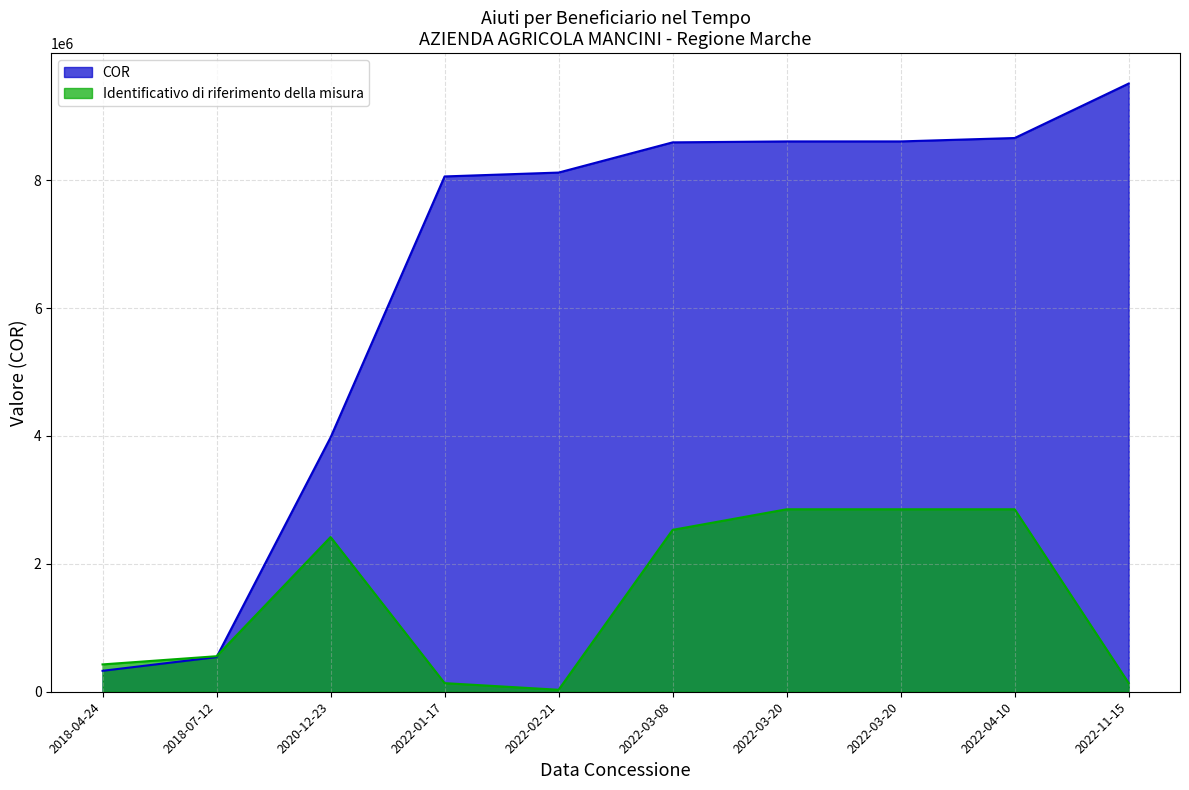

At which category is the sum across all series the highest?

2022-04-10